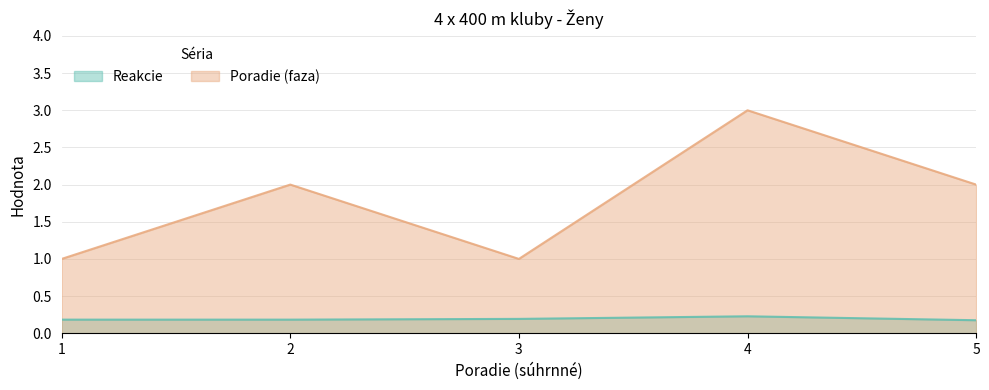

What is the value of the Reakcie point at the 3rd from the left?

0.2